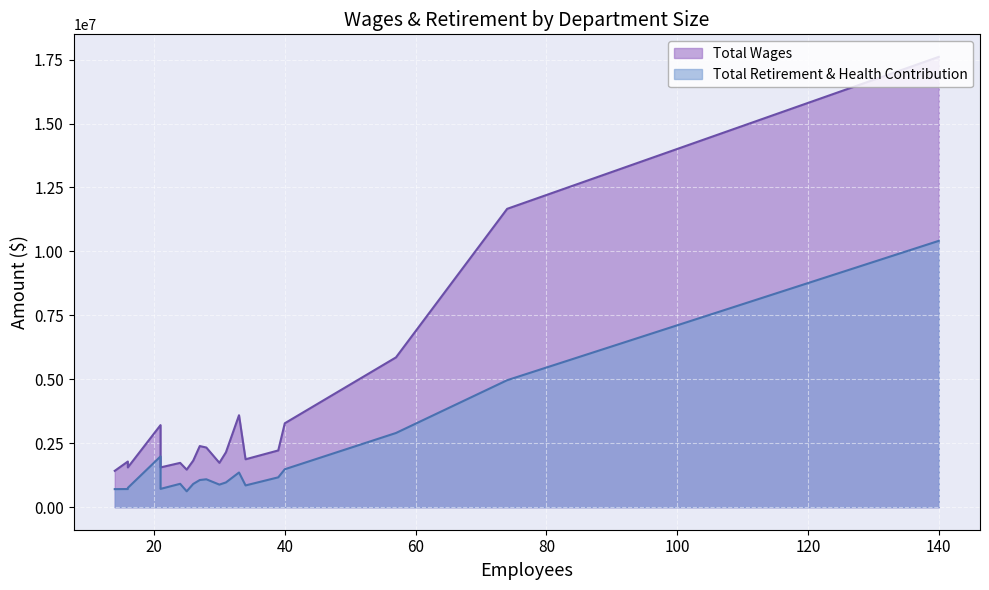

True or false: Total Wages and Total Retirement & Health Contribution cross at least once.

False